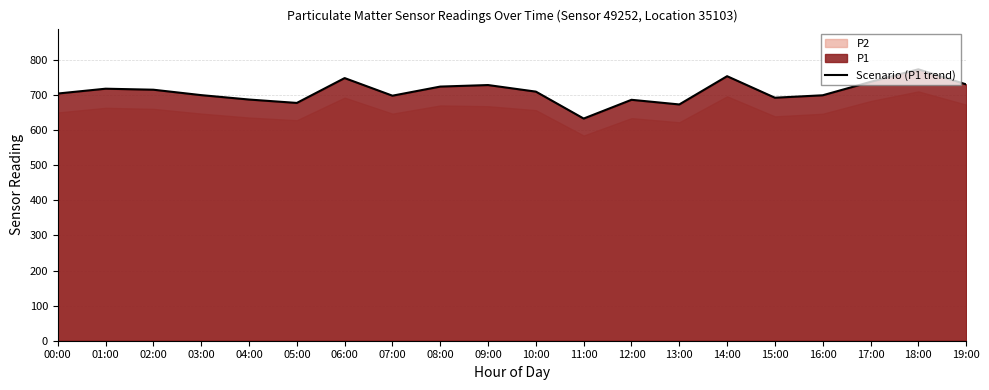

Between 11:00 and 01:00, which is larger?

01:00